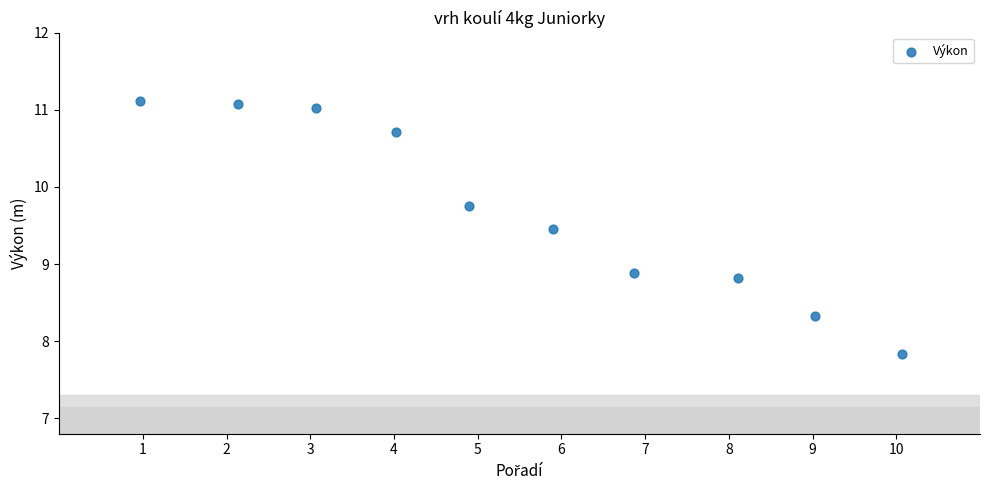

What is the average Y value?

9.7